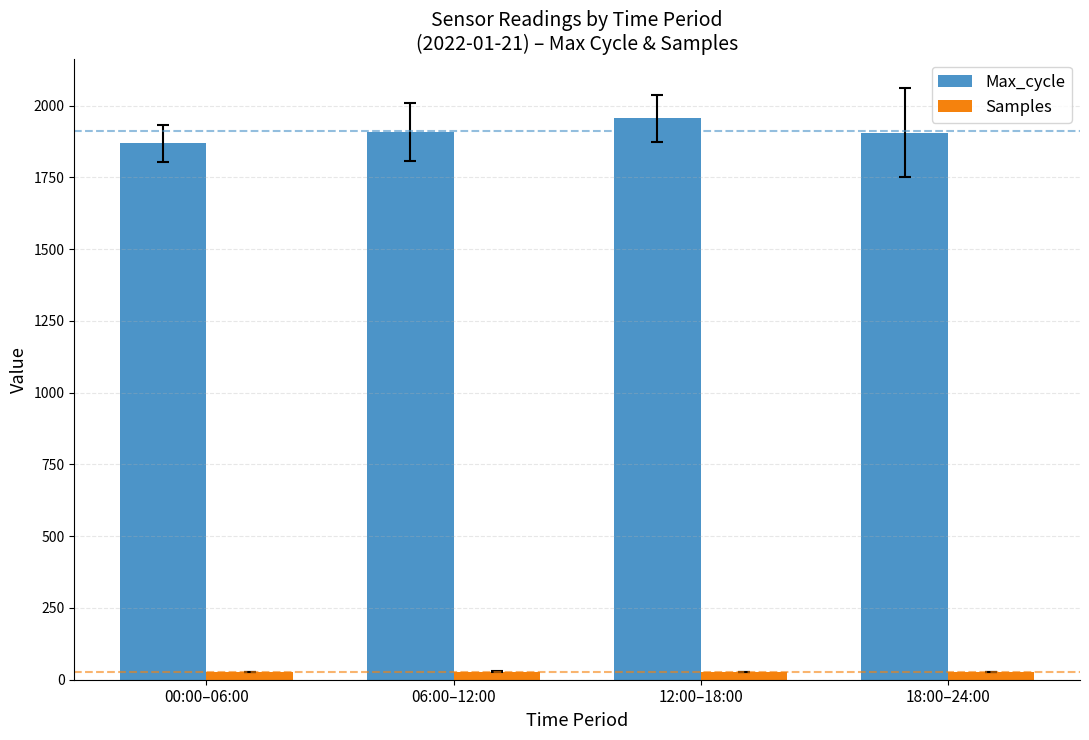

At how many categories does at least one series exceed 477?

4